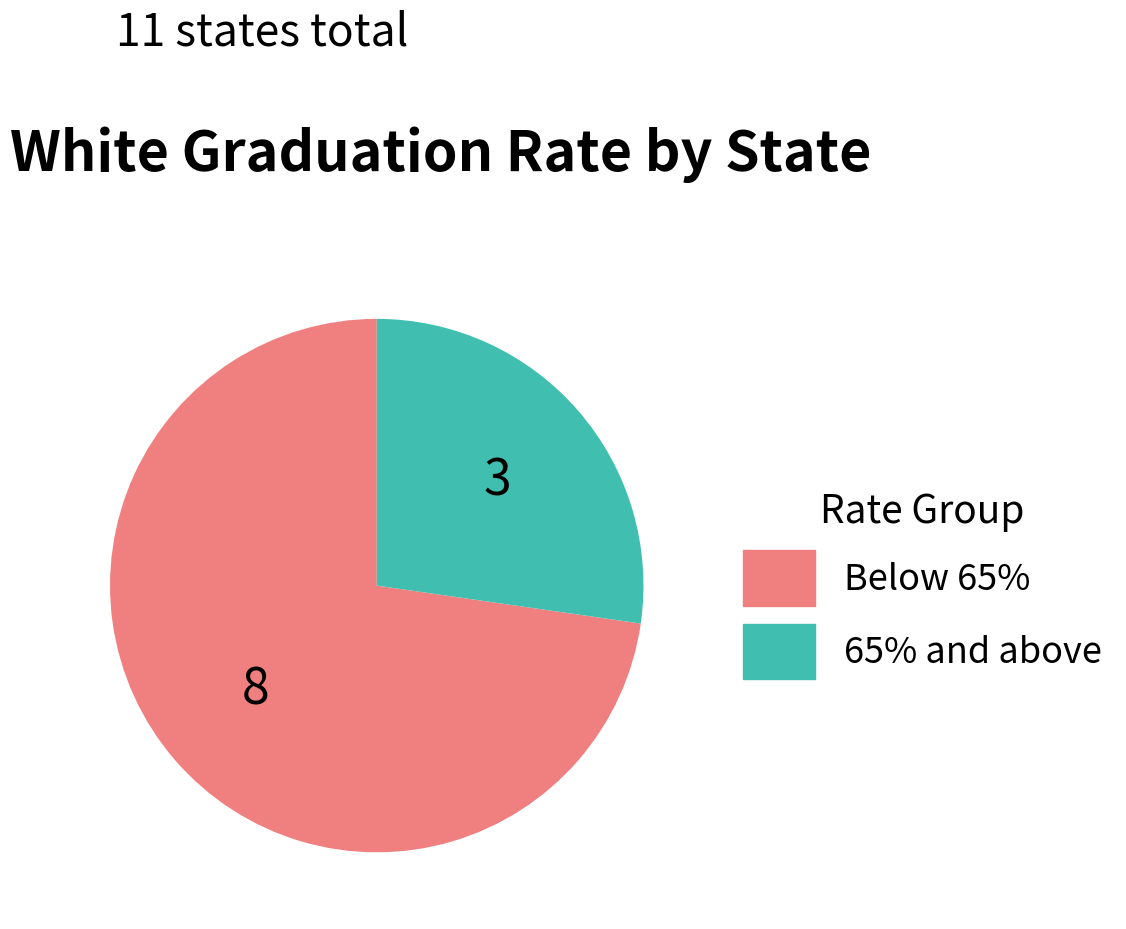

Does any single category account for the majority?

Yes